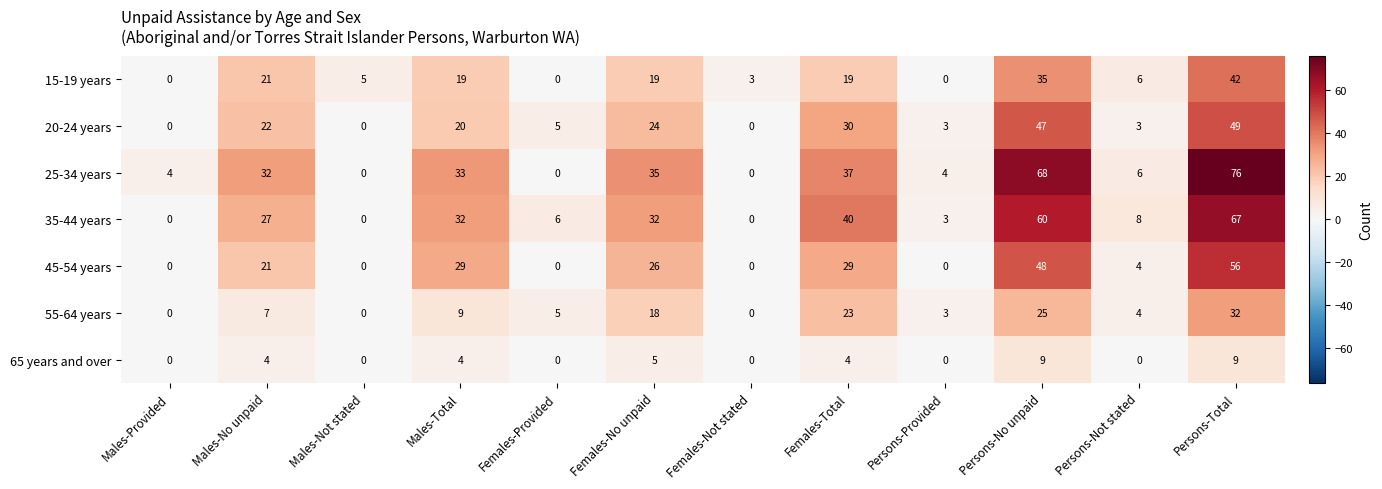

At which label is 55-64 years closest to 16?

Females-No unpaid